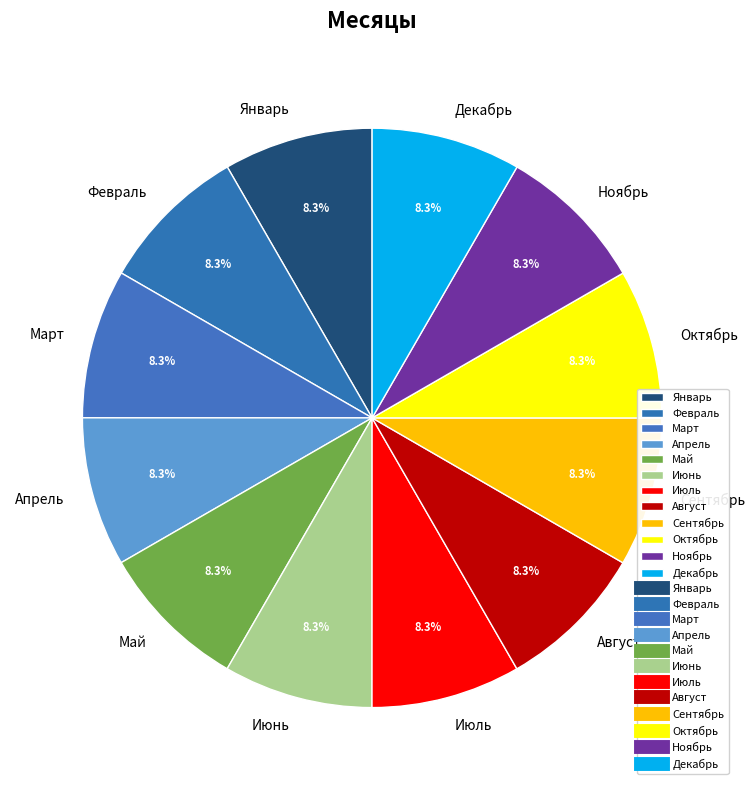

What is the ratio of the value at Август to the value at Февраль?

1.0